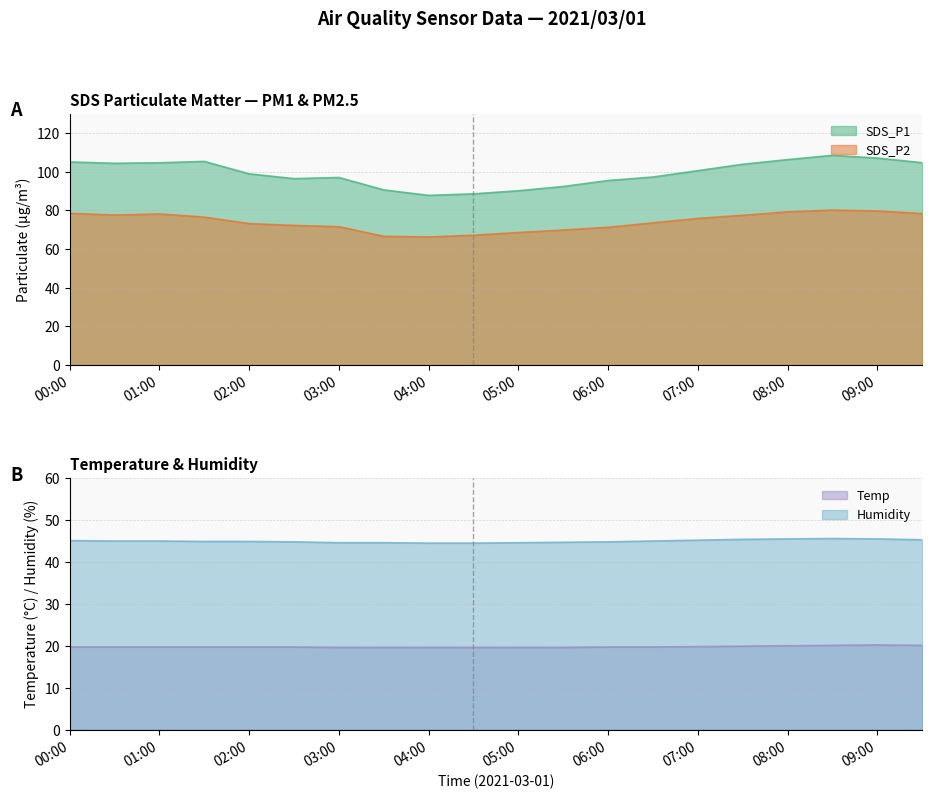

Count the number of data series in this chart.

4